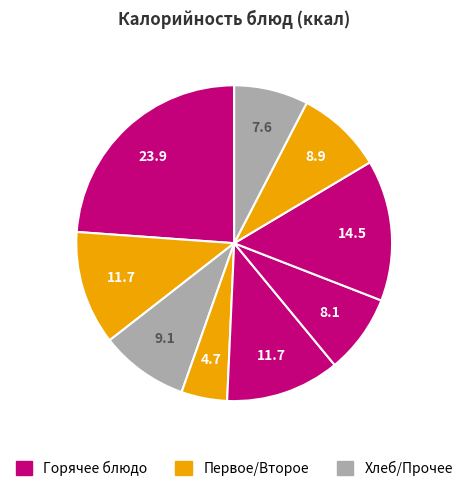

To the nearest percent, what is the difference between the largest and smallest slice percentages?

19%